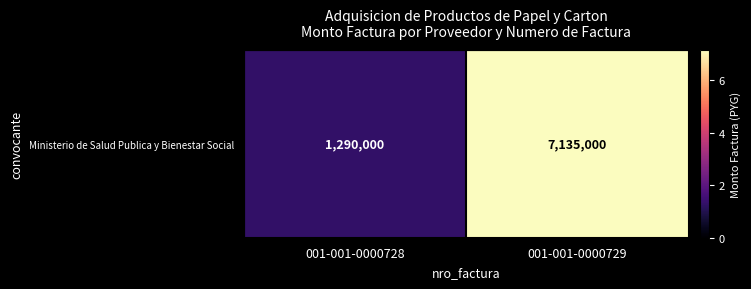

List the labels in order of value, smallest first.

001-001-0000728, 001-001-0000729